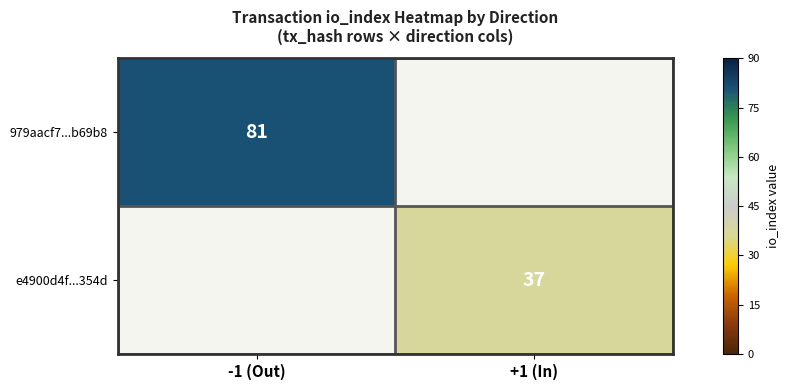

The e4900d4f...354d series shows 56 at +1 (In). True or false?

False